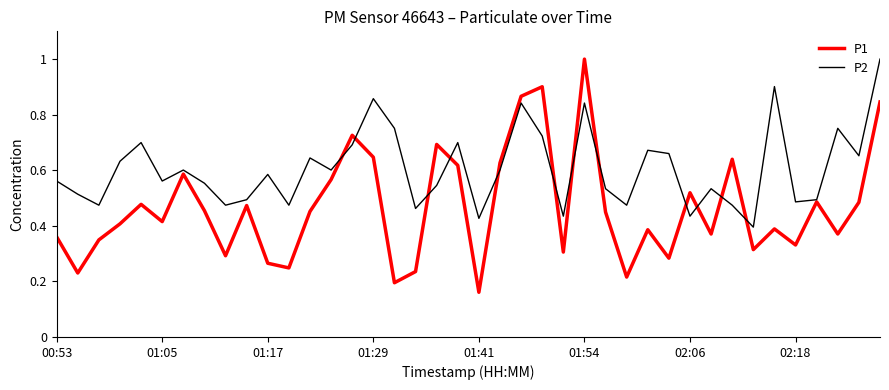

Rank the series by their average value, from highest to lowest.

P2, P1